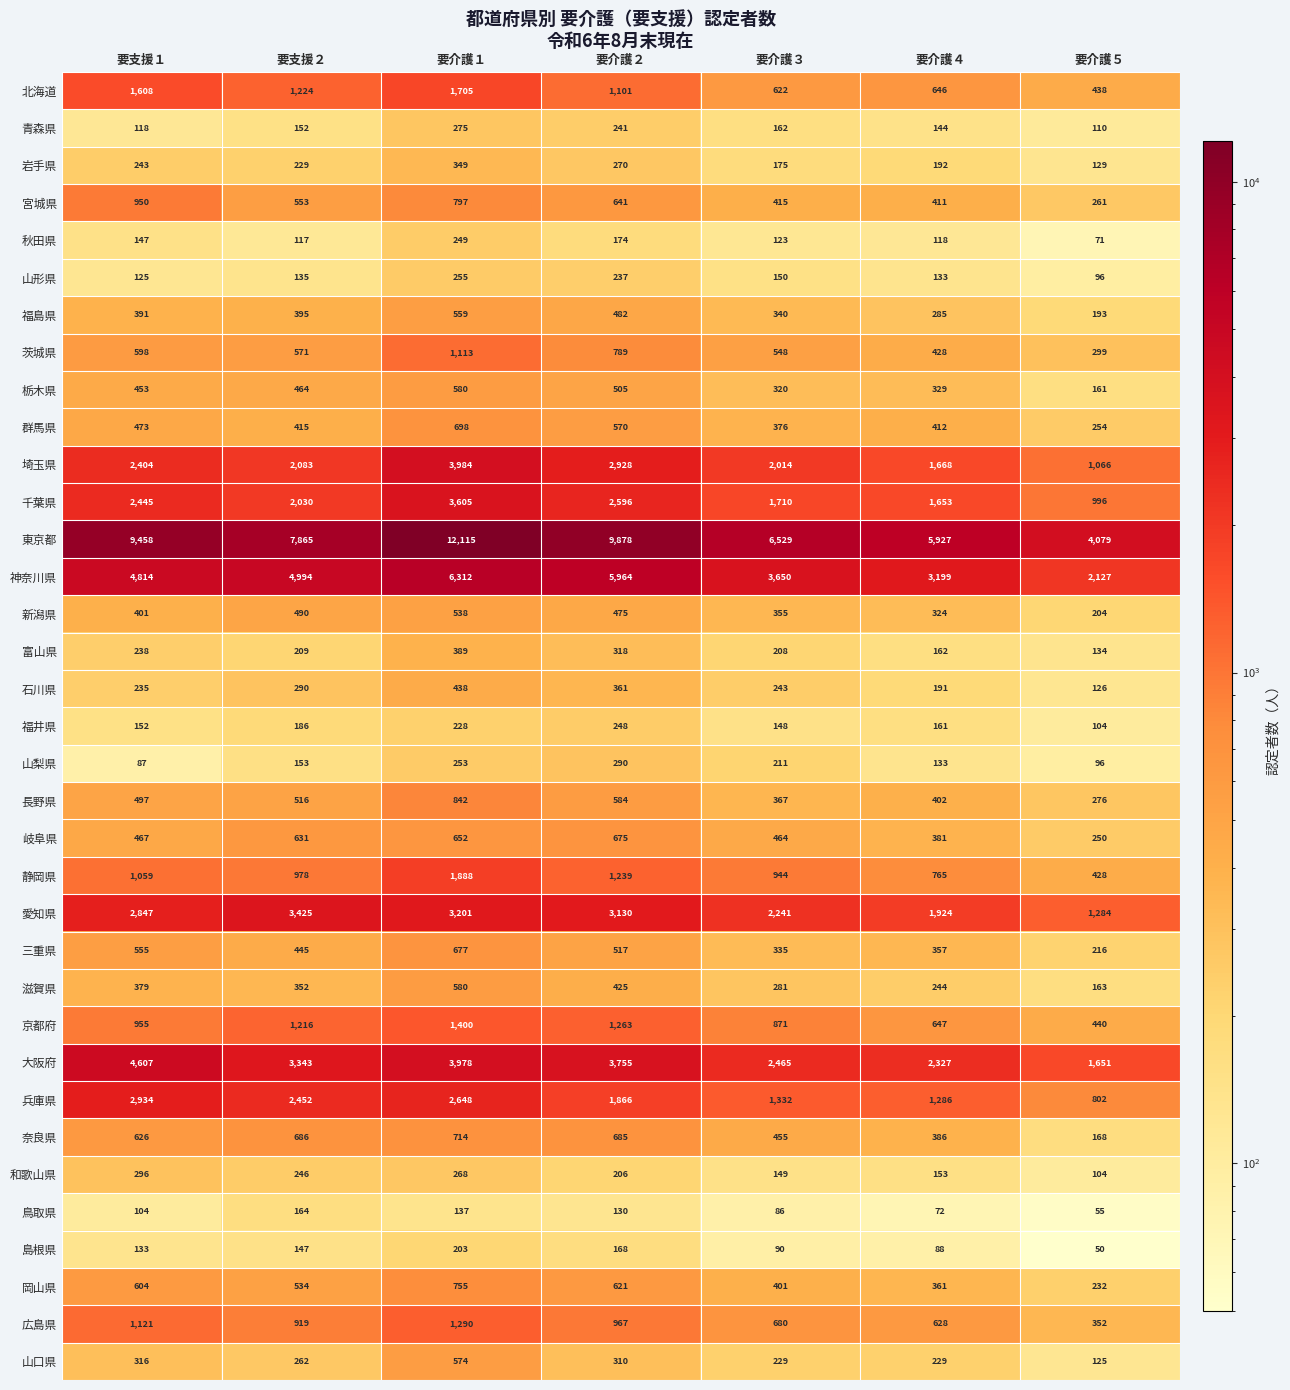

What is the sum of all 秋田県 values?

999